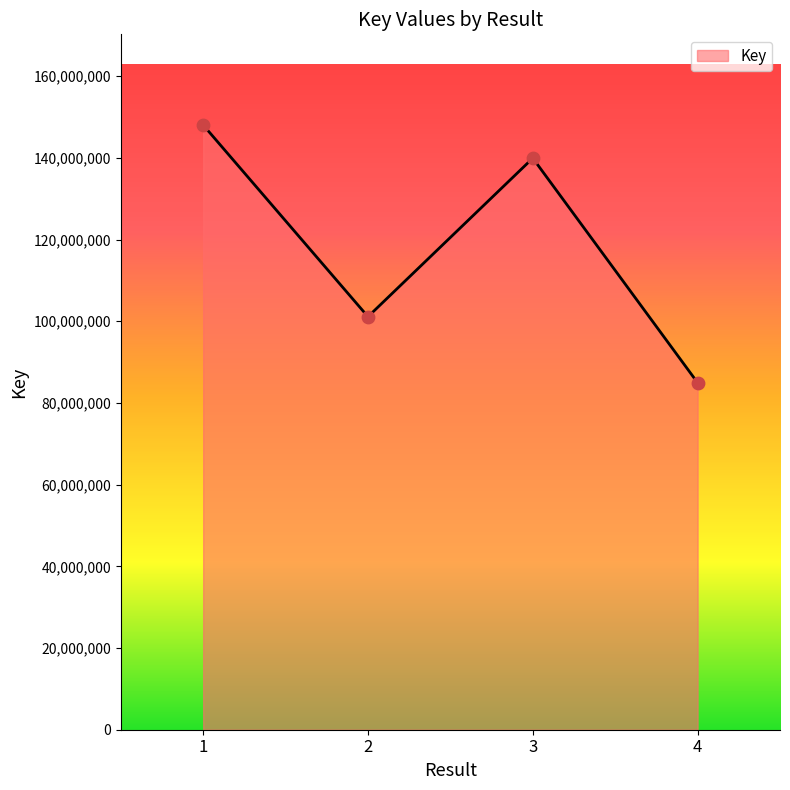

What is the change in value from 1 to 2?

-46917424